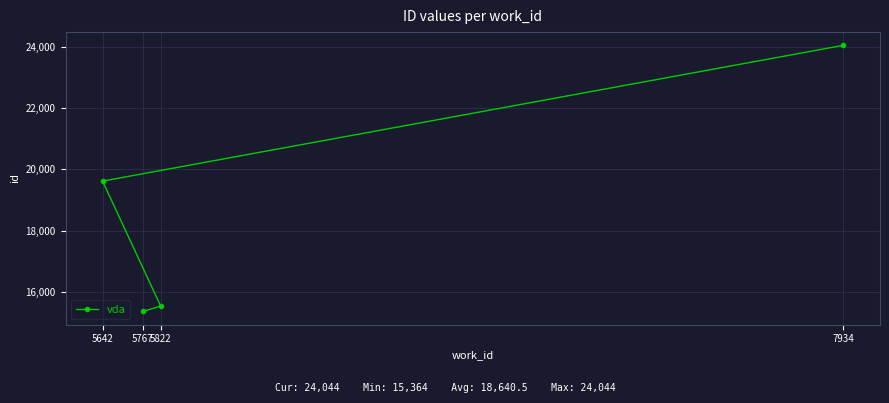

Count the number of categories in the chart.

4